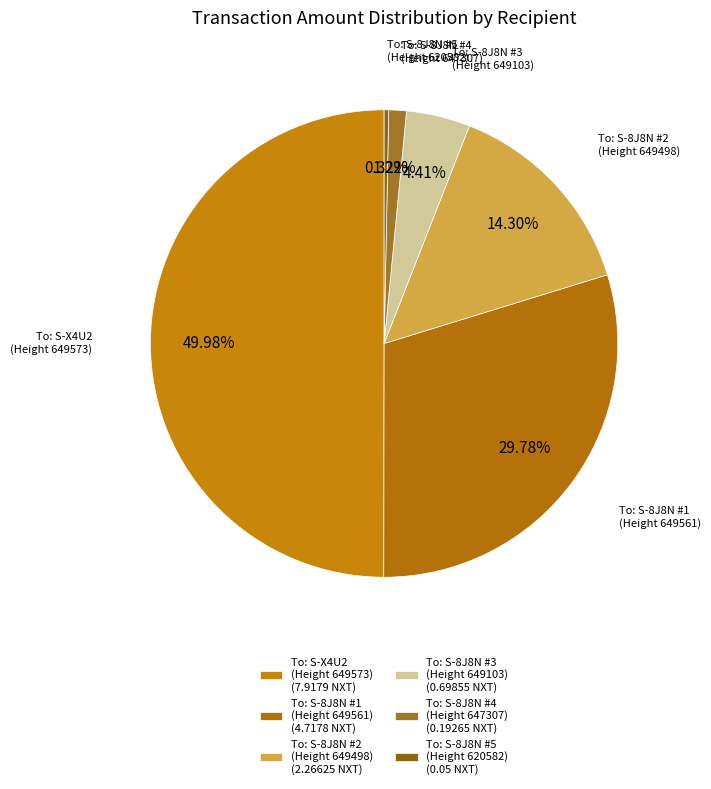

Count the number of slices in the pie.

6